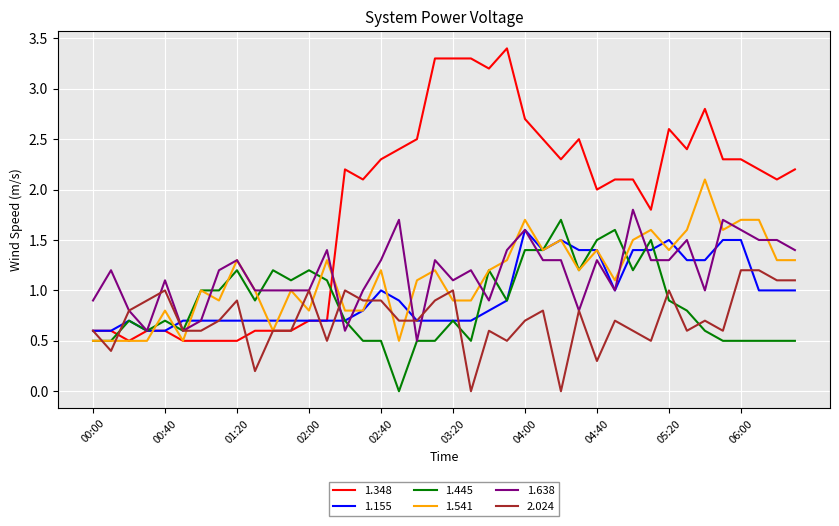

True or false: 1.541 and 1.445 cross at least once.

True